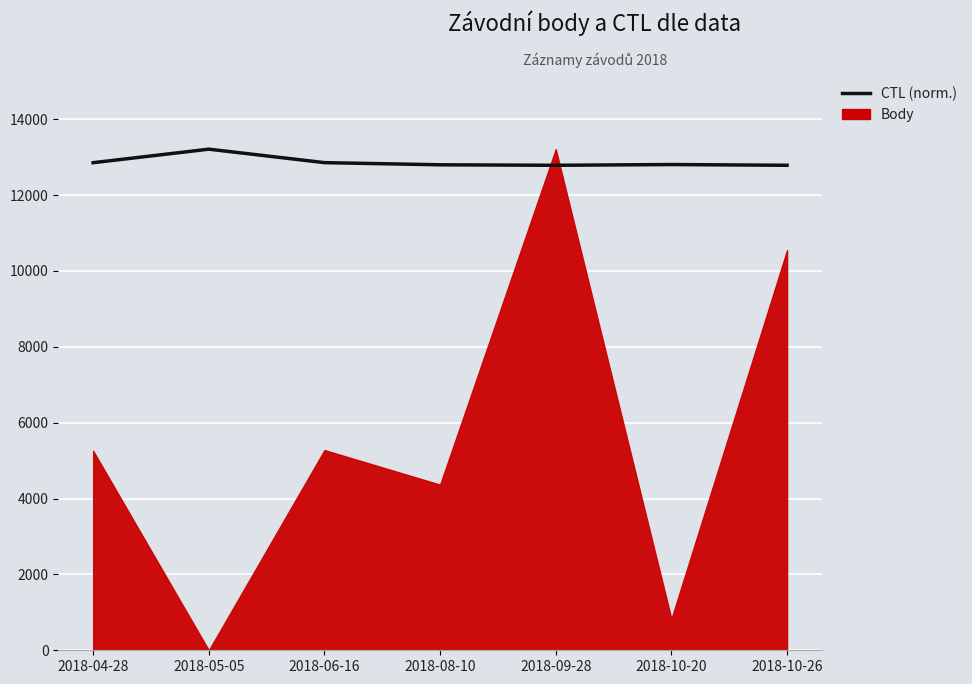

Does the chart display data point markers on the line(s)?

No